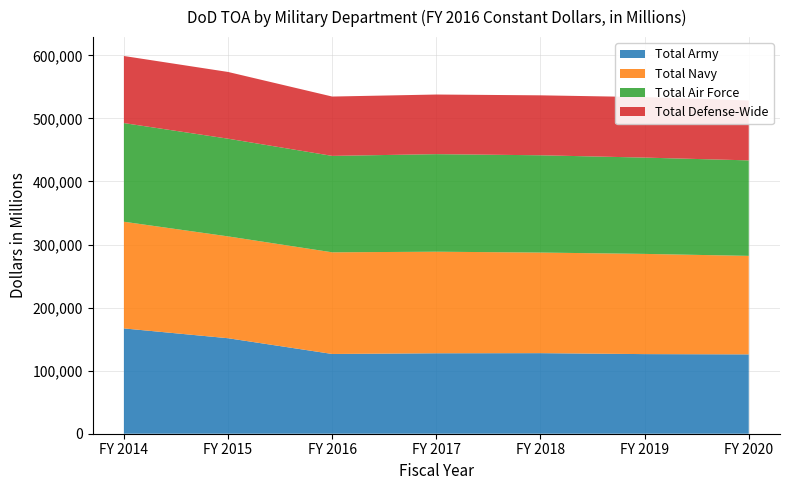

Reading left to right, extract all data points from this chart.

Total Army: FY 2014=166966	FY 2015=151420	FY 2016=126458	FY 2017=127558	FY 2018=127750	FY 2019=126229	FY 2020=125813
Total Navy: FY 2014=169154	FY 2015=161474	FY 2016=161185	FY 2017=161035	FY 2018=159502	FY 2019=158897	FY 2020=156178
Total Air Force: FY 2014=156428	FY 2015=154912	FY 2016=152884	FY 2017=154686	FY 2018=154251	FY 2019=152690	FY 2020=151423
Total Defense-Wide: FY 2014=106368	FY 2015=105803	FY 2016=94096	FY 2017=94539	FY 2018=95040	FY 2019=95939	FY 2020=94999